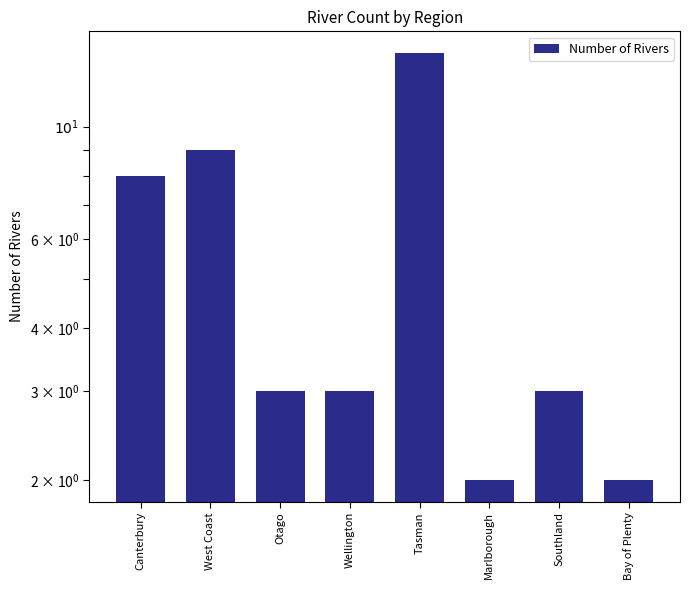

Rank the categories by value from highest to lowest.

Tasman, West Coast, Canterbury, Otago, Wellington, Southland, Marlborough, Bay of Plenty